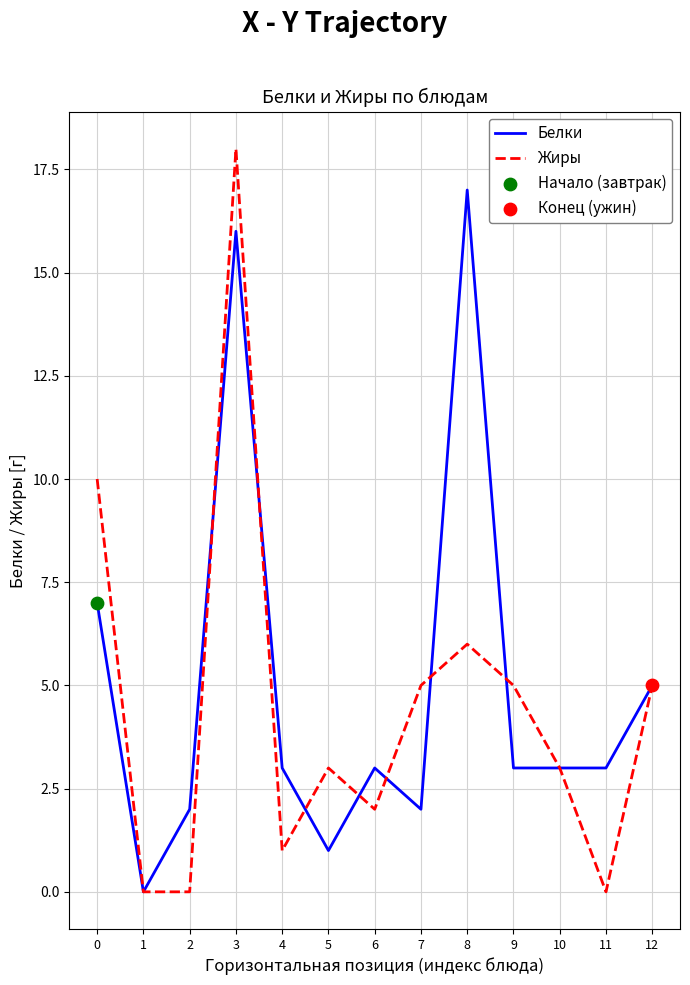

Between 2 and 8, which series saw the biggest shift?

Белки